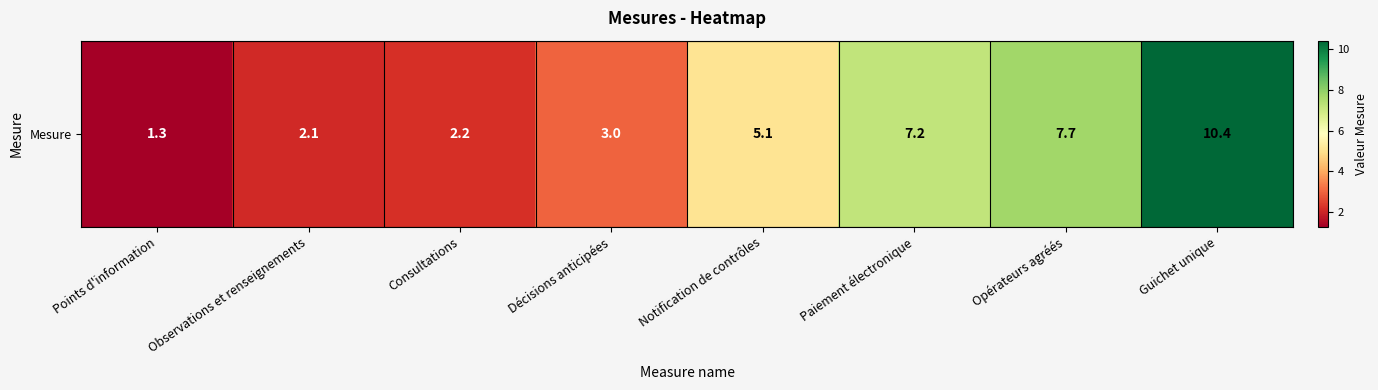

List the labels in order of value, largest first.

Guichet unique, Opérateurs agréés, Paiement électronique, Notification de contrôles, Décisions anticipées, Consultations, Observations et renseignements, Points d'information